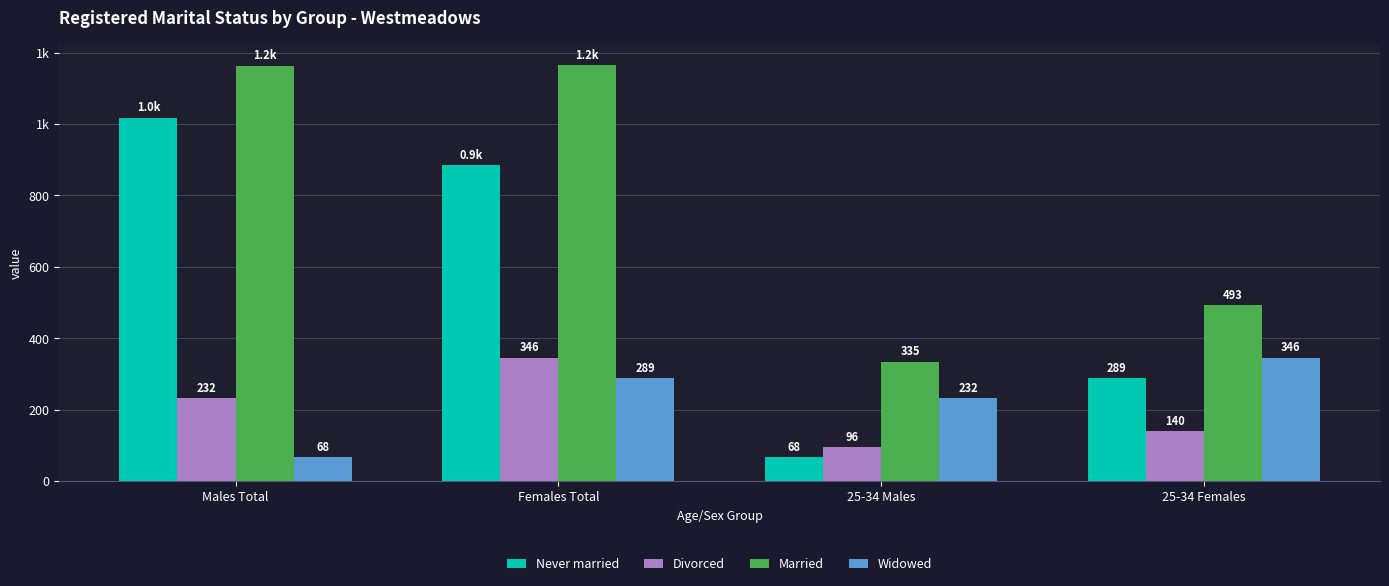

What are all the series names shown in the legend?

Never married, Divorced, Married, Widowed